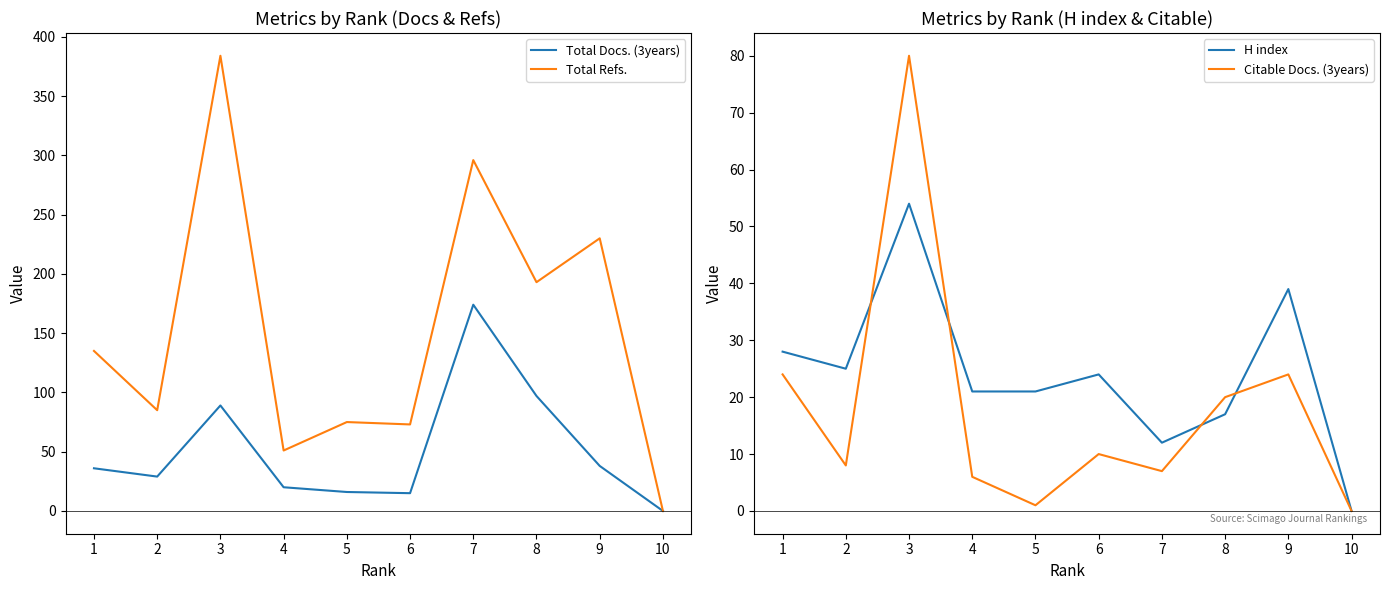

How many values in the H index series exceed 24?

4